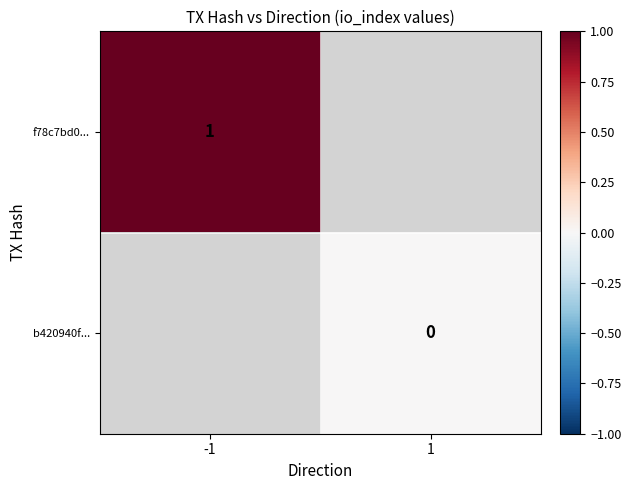

The f78c7bd0... series shows 1 at -1. True or false?

True